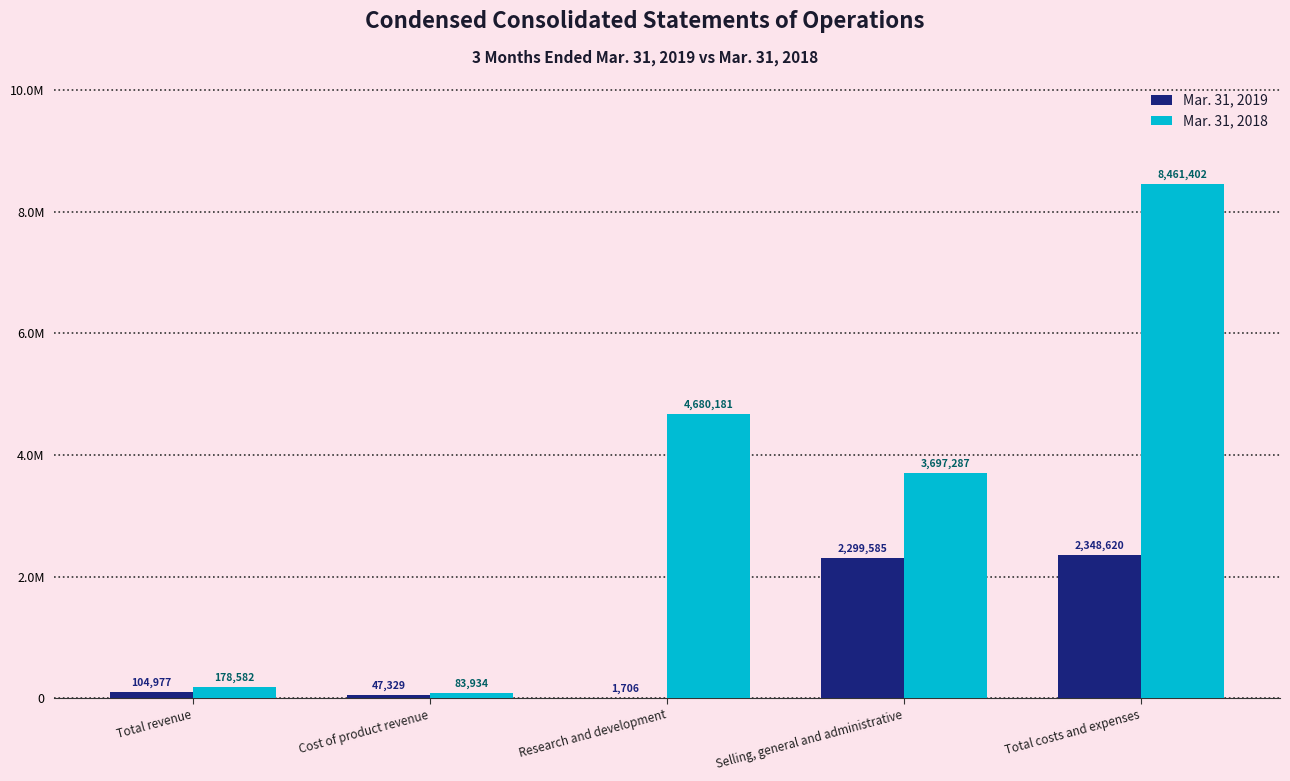

What is the maximum value for Mar. 31, 2018?

8461402